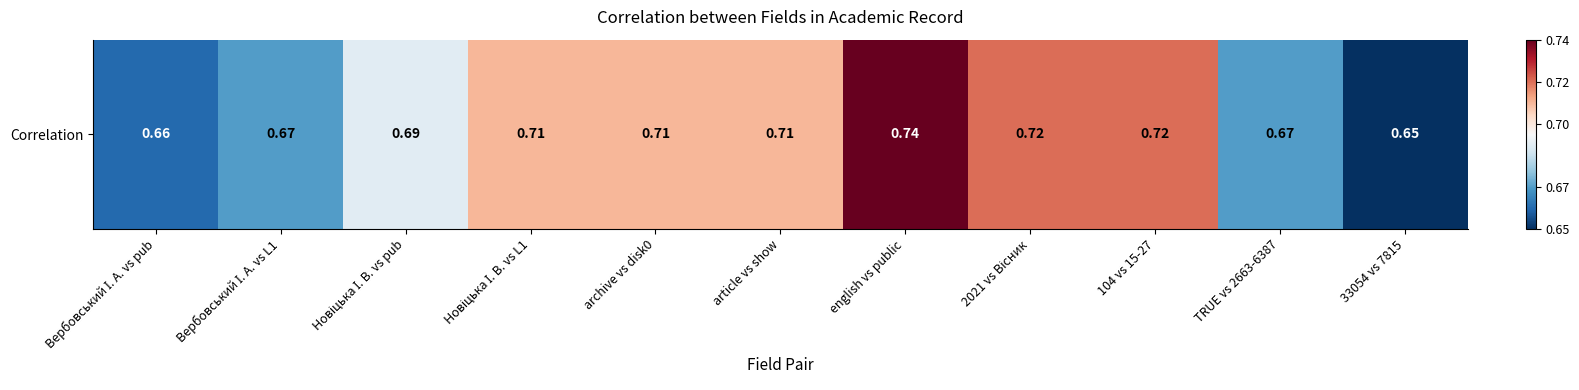

How many distinct data groups are displayed?

1